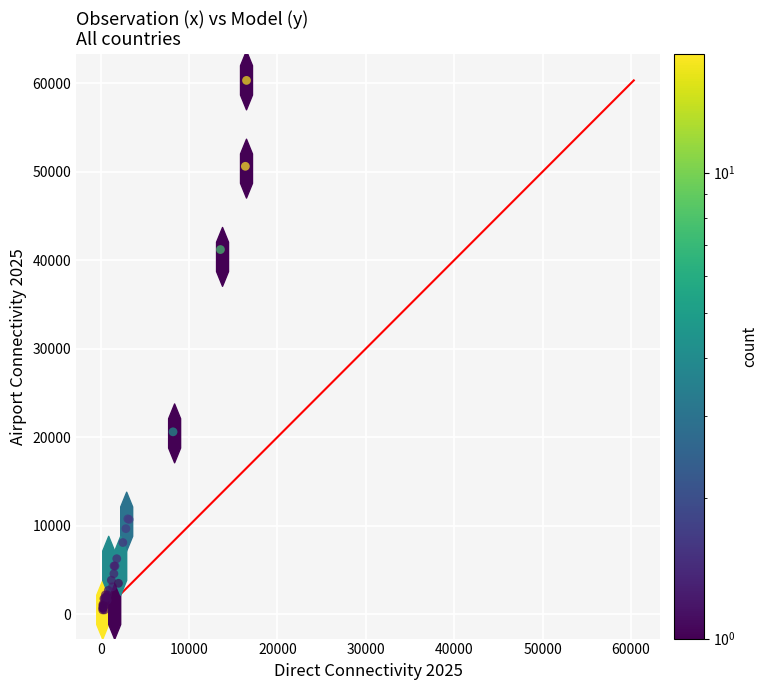

What Y value in the scatter plot is closest to 30393?

20596